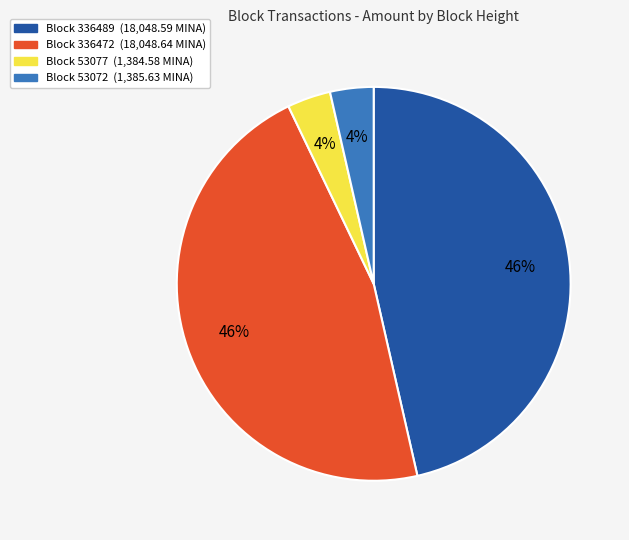

Does any single category account for the majority?

No